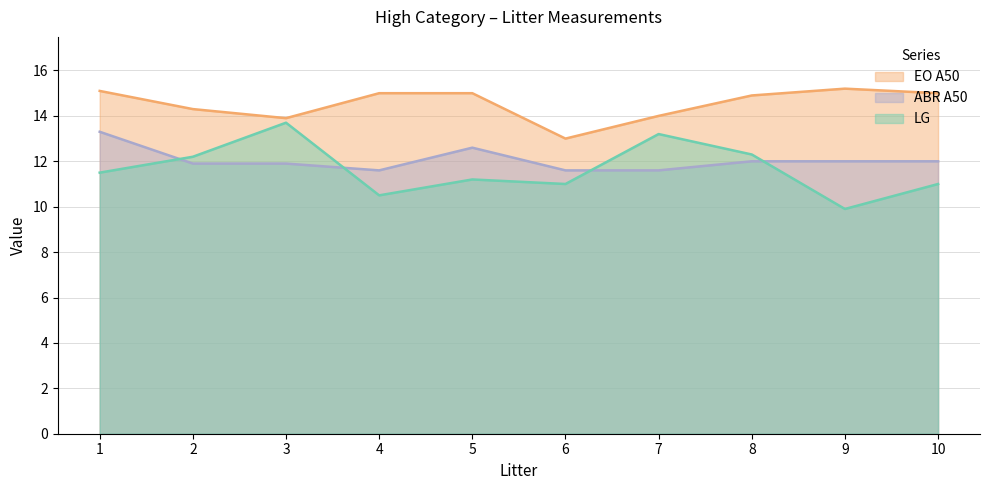

At how many categories does at least one series exceed 14?

7